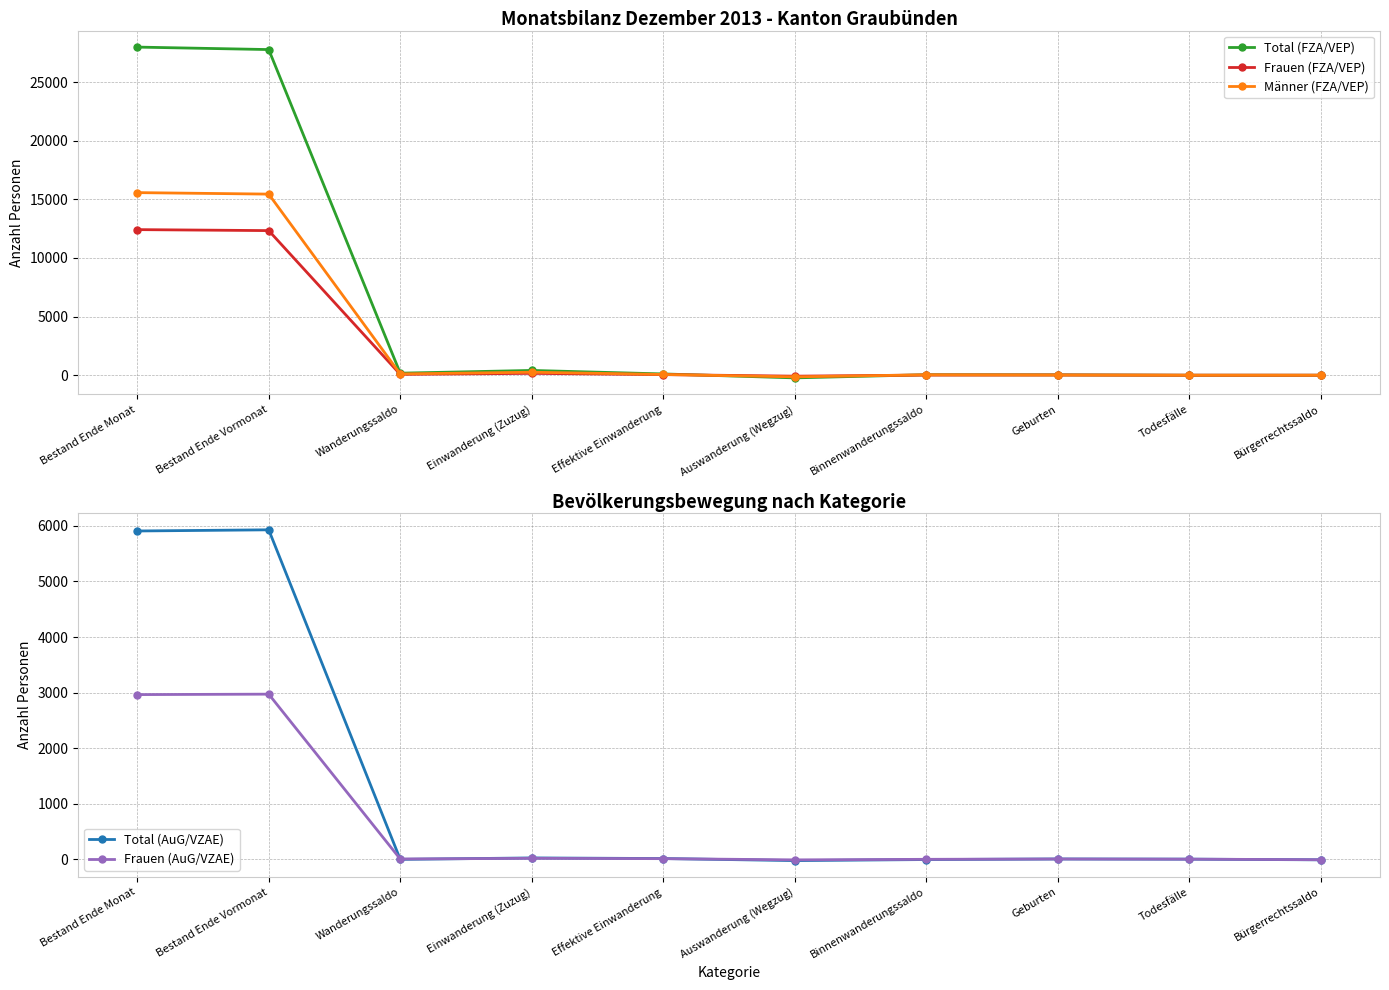

Where do Männer (FZA/VEP) and Total (FZA/VEP) first cross each other?

Effektive Einwanderung and Auswanderung (Wegzug)